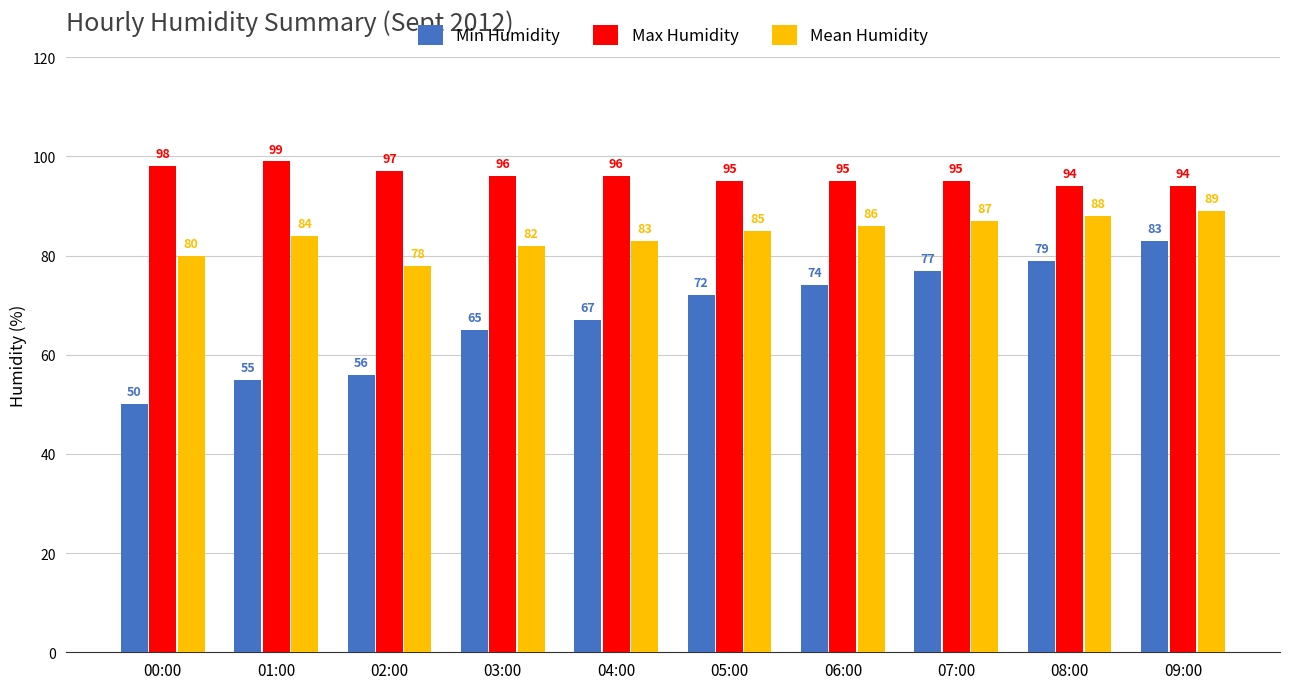

What is the difference between the highest and lowest values at 09:00?

11